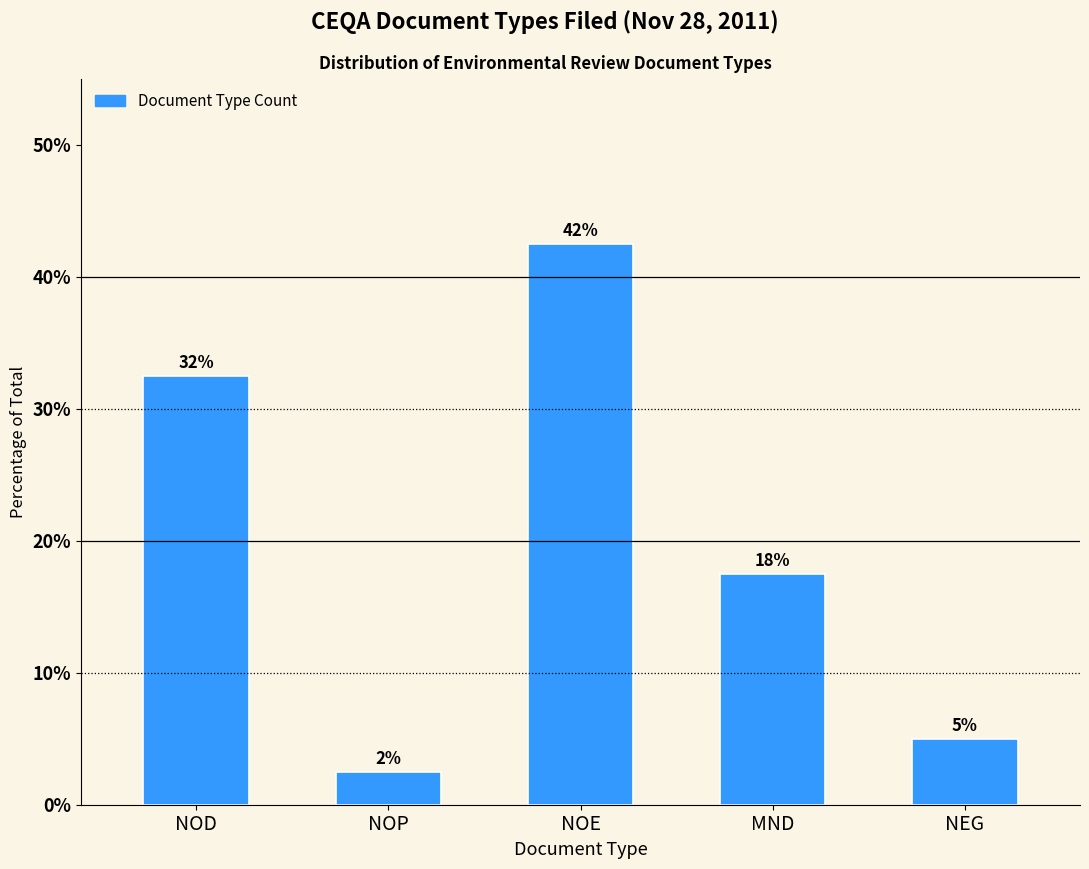

Are the bars horizontal?

No